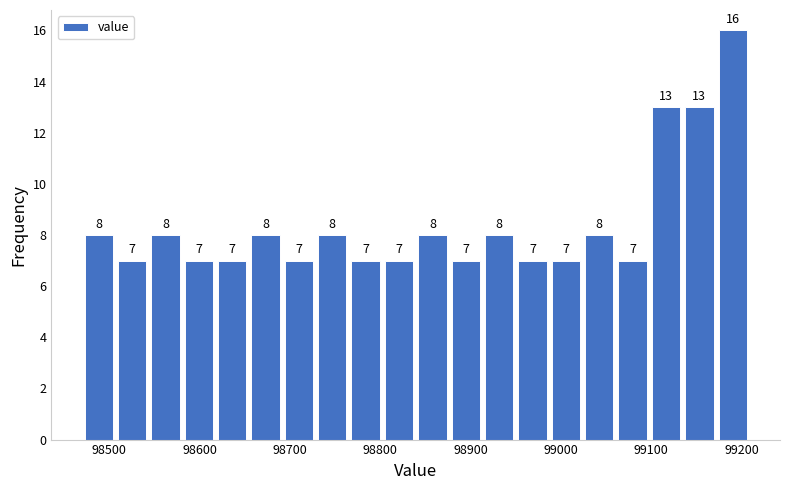

Read against the x-axis, roughly where is the centre of the tallest bar?

99190